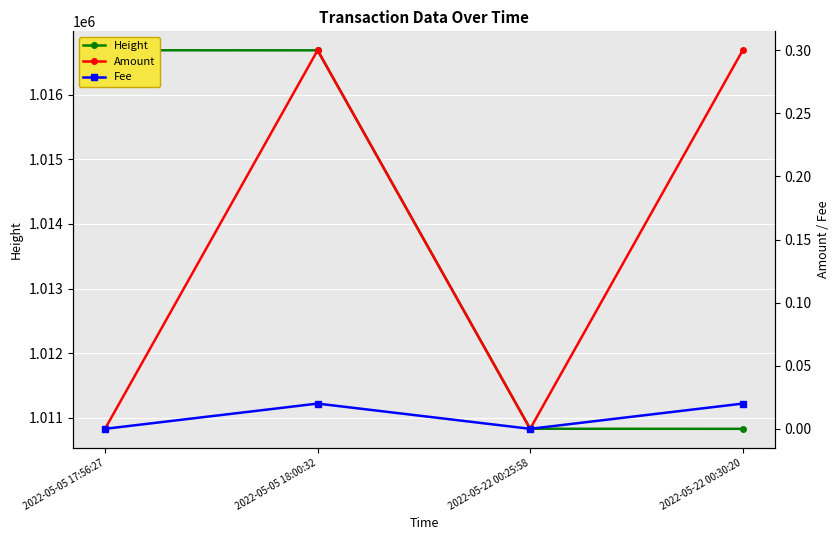

True or false: Height and Fee intersect in this chart.

False